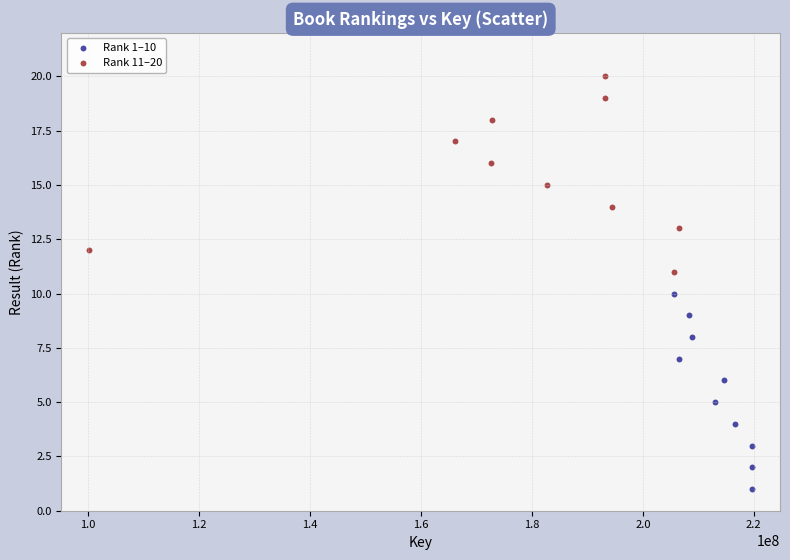

Which series reaches the minimum Y coordinate?

Rank 1–10